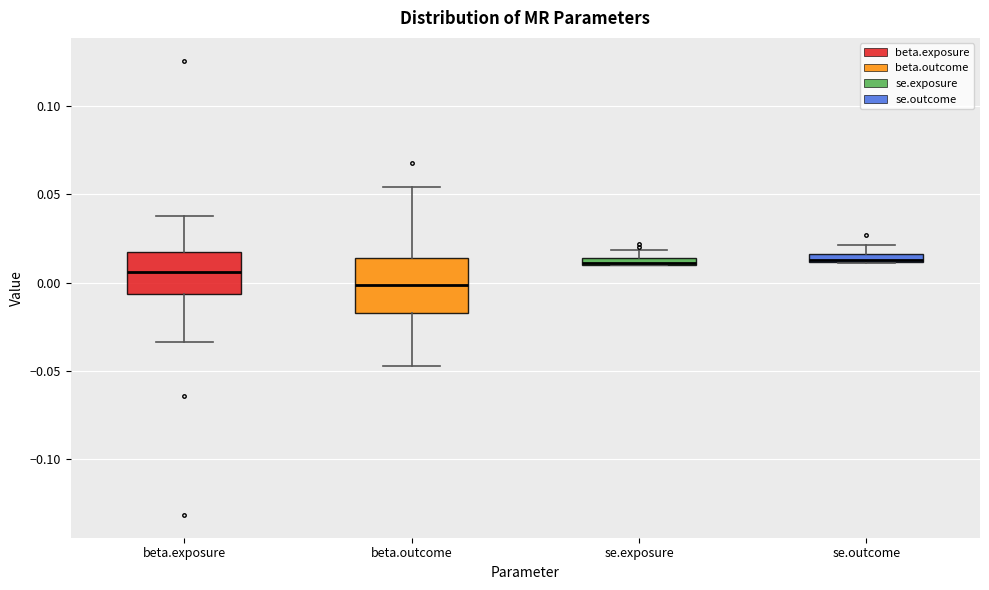

Where is the lower edge of the box for se.outcome on the y-axis? The values are not printed on the chart, so give them approximately, as read against the axis.

0.010